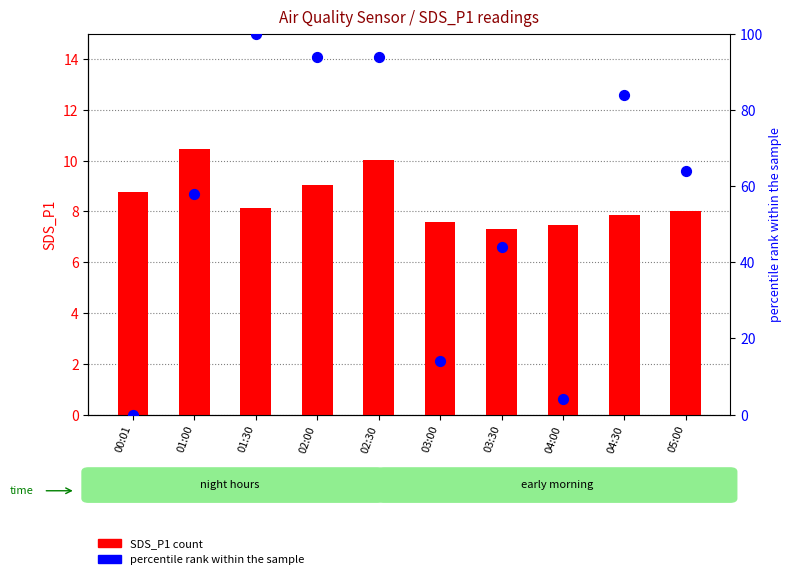

Which series contains the lowest Y value?

SDS_P2 percentile rank